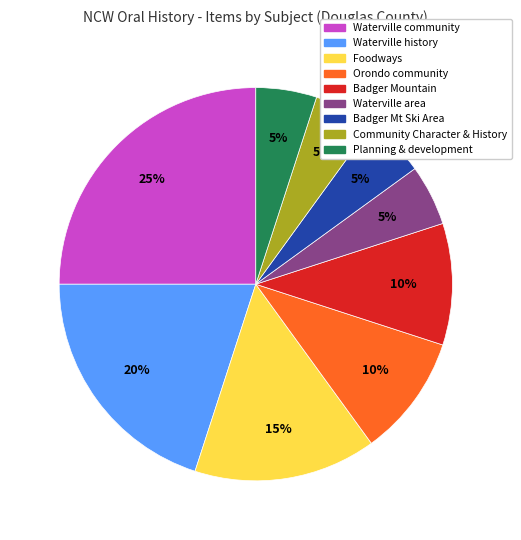

Between Community Character & History and Waterville history, which is larger?

Waterville history